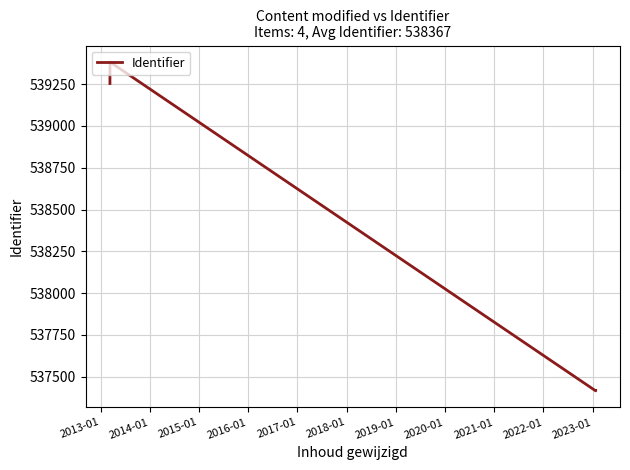

How many values are below 539254?

2